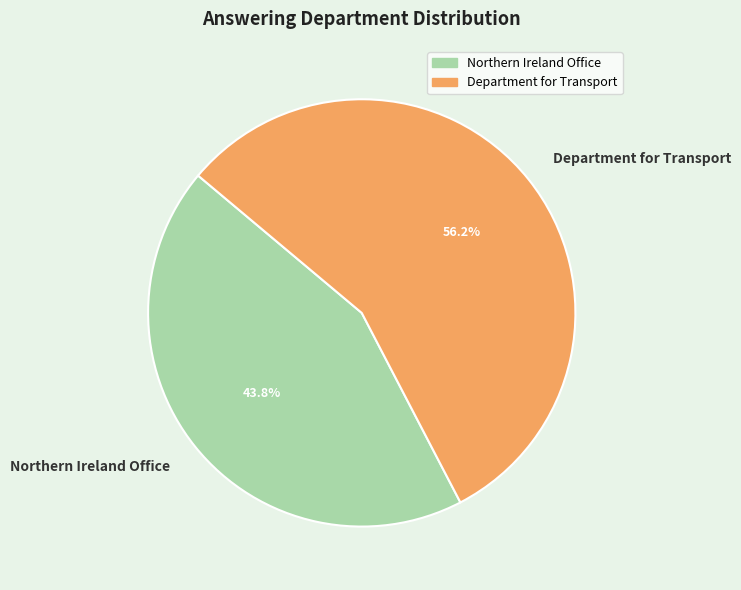

How many segments does this pie chart have?

2